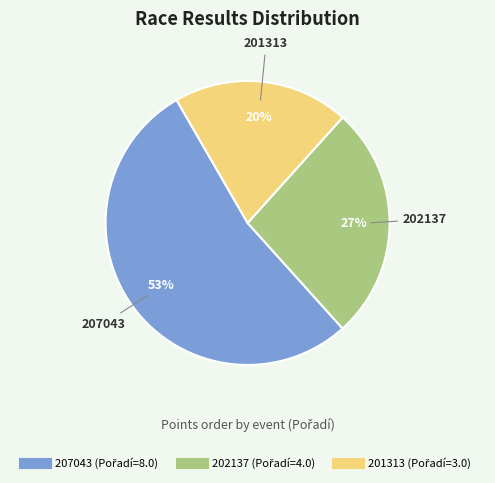

What is the smallest slice in the pie chart?

201313